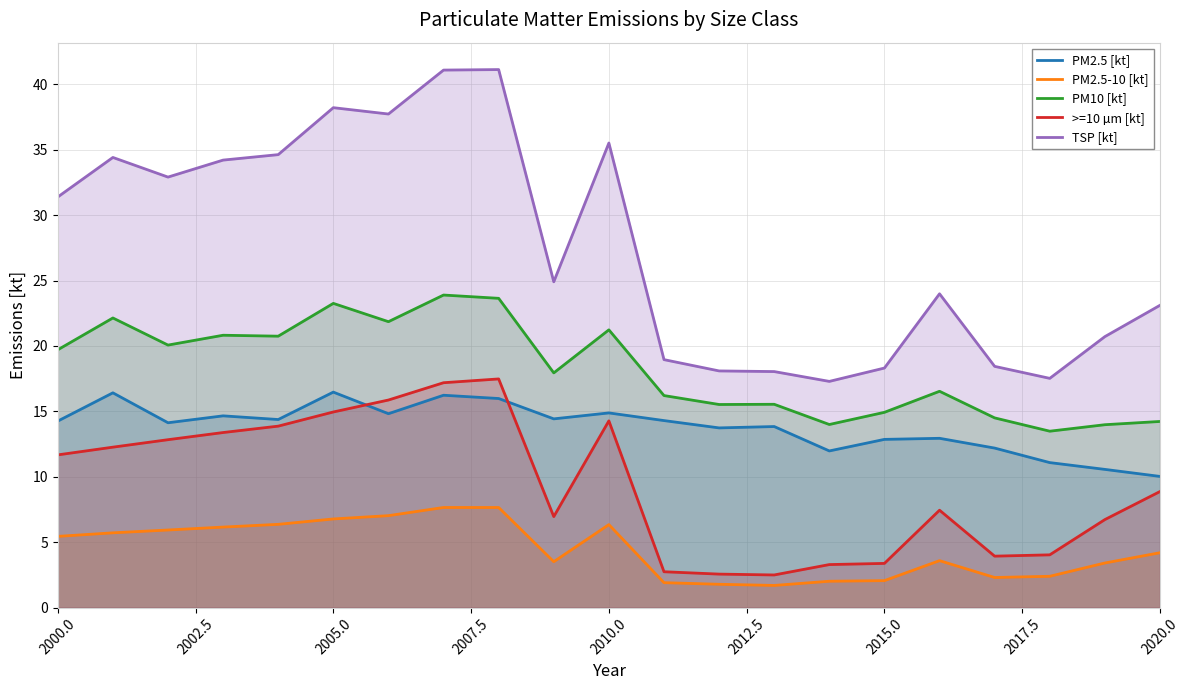

The value of PM2.5-10 [kt] at 2015.0 is 3.6. True or false?

False